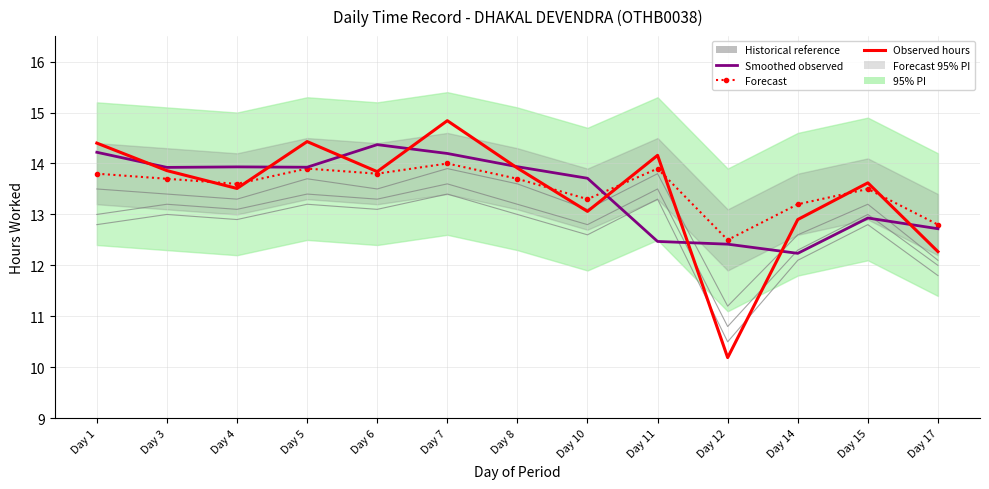

What is the difference between the maximum and second lowest values in the Forecast series?

1.2